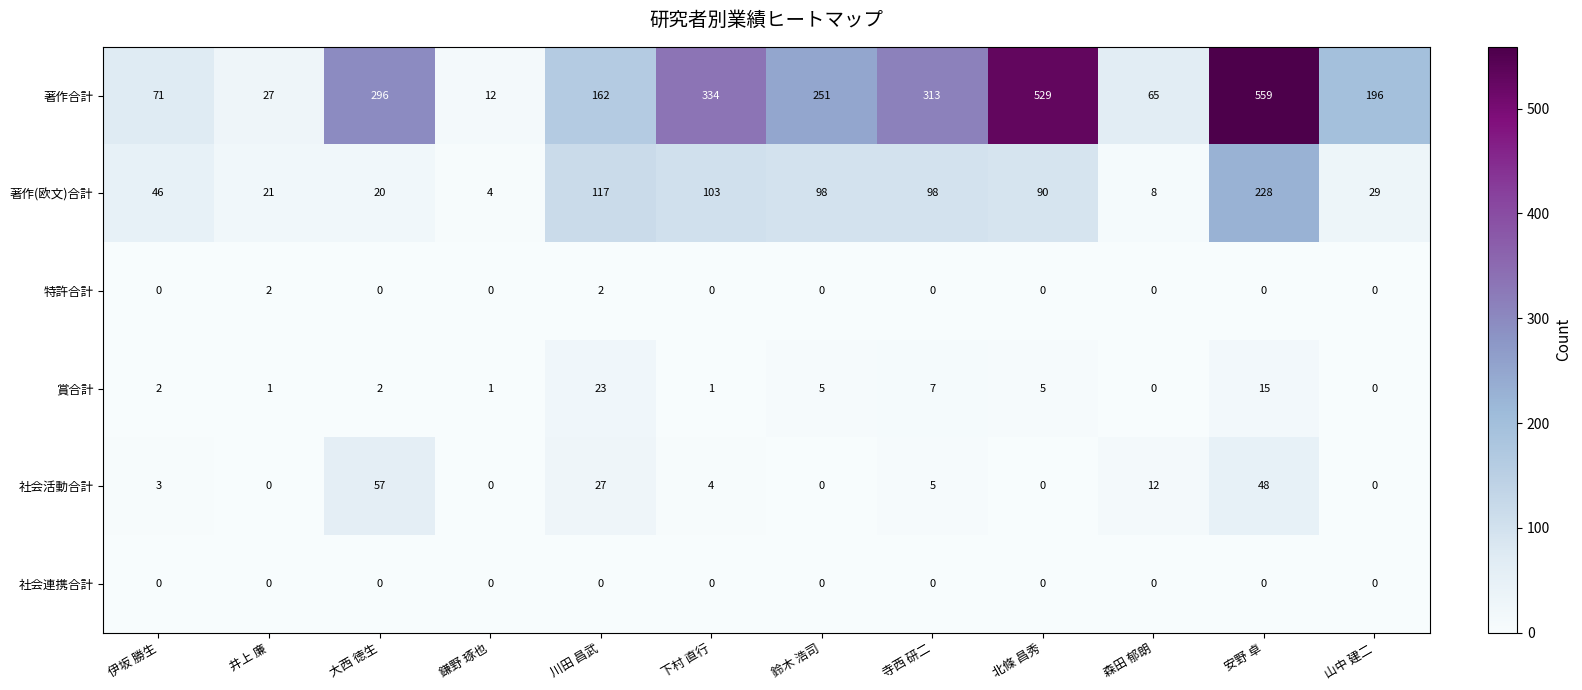

What is the maximum value shown in the chart?

559